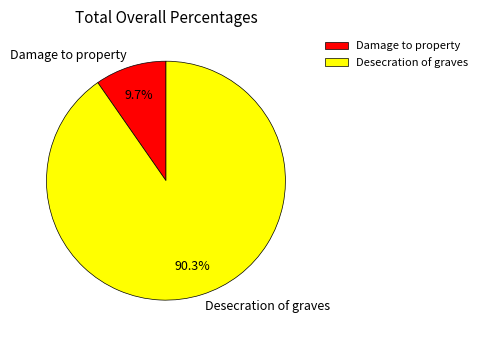

Which category has the biggest portion of the pie?

Desecration of graves